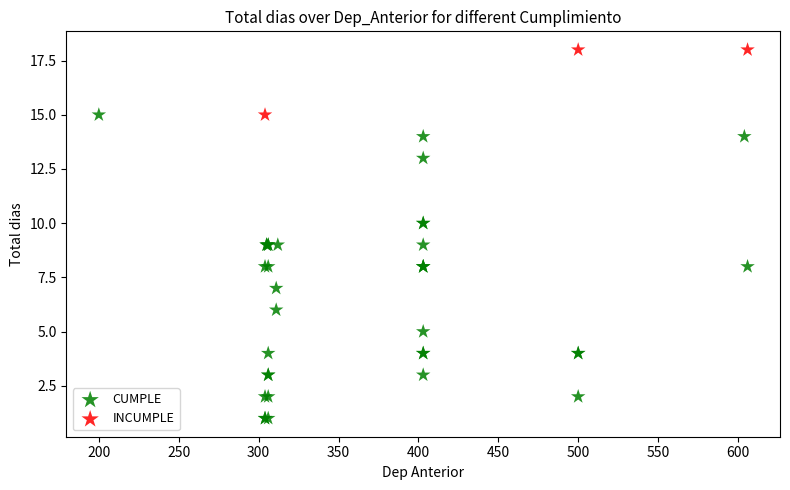

Which series has the largest Y range (max minus min)?

CUMPLE